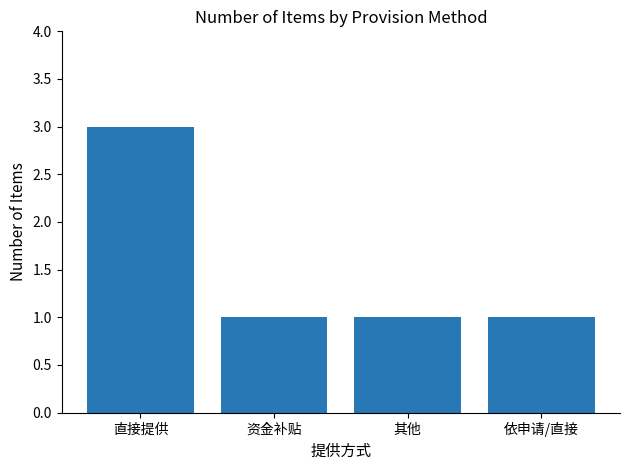

Count the number of categories in the chart.

4